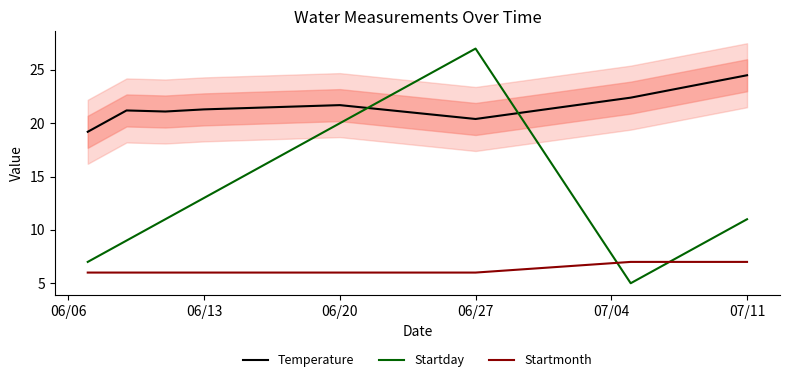

What is the sum of all Startday values?

103.0